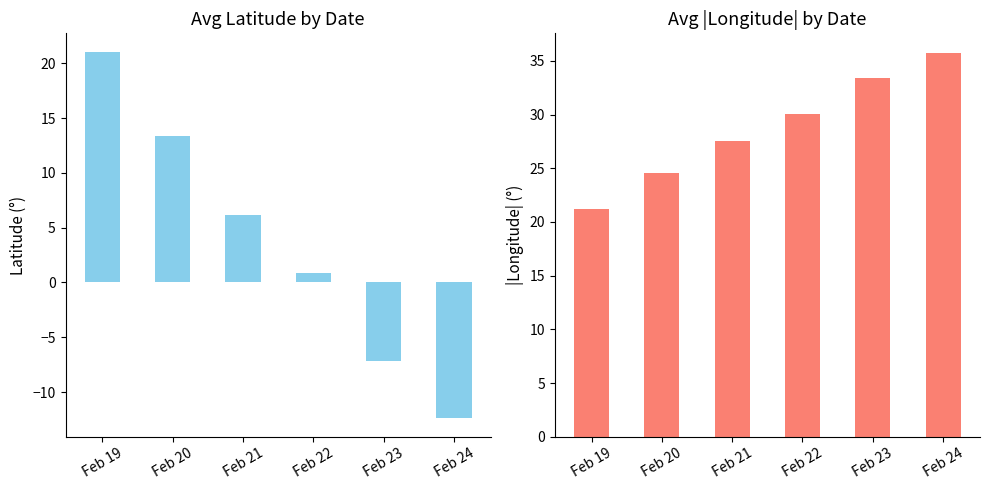

True or false: Avg |Longitude| has a value of 7.6 at Feb 24.

False